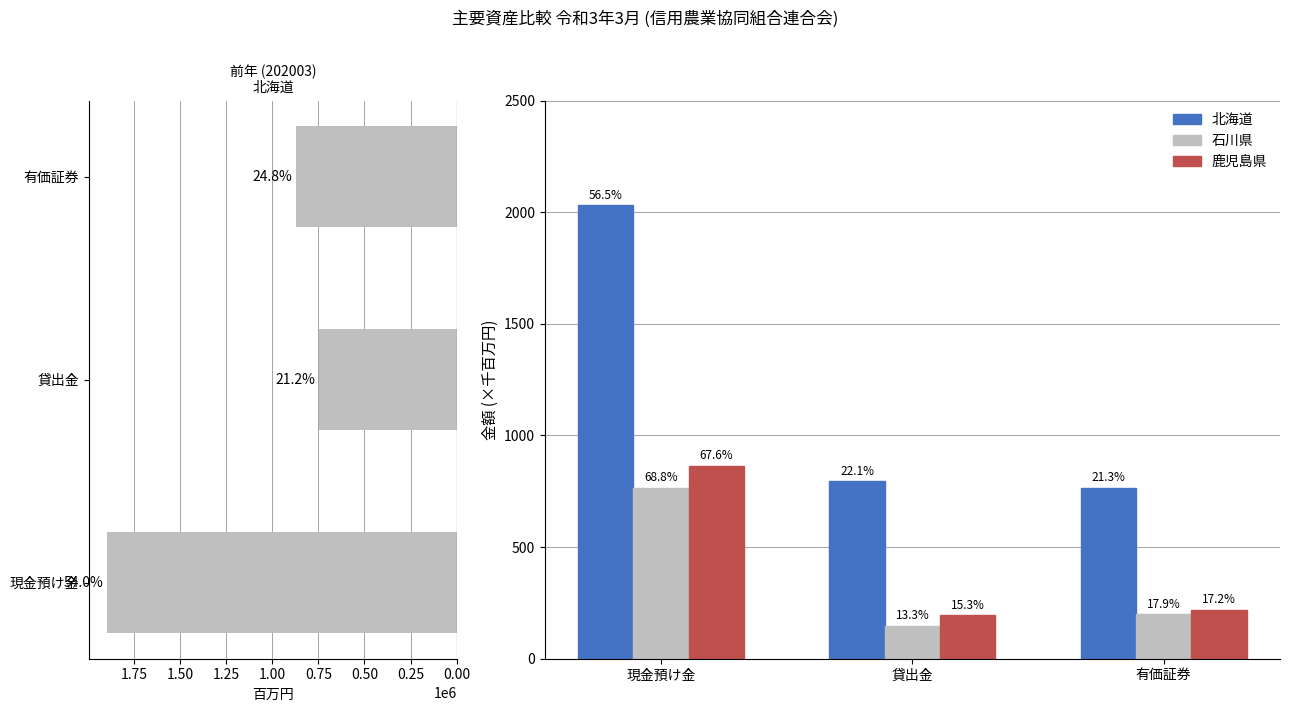

What is the total value across all series at 現金預け金?

5559024